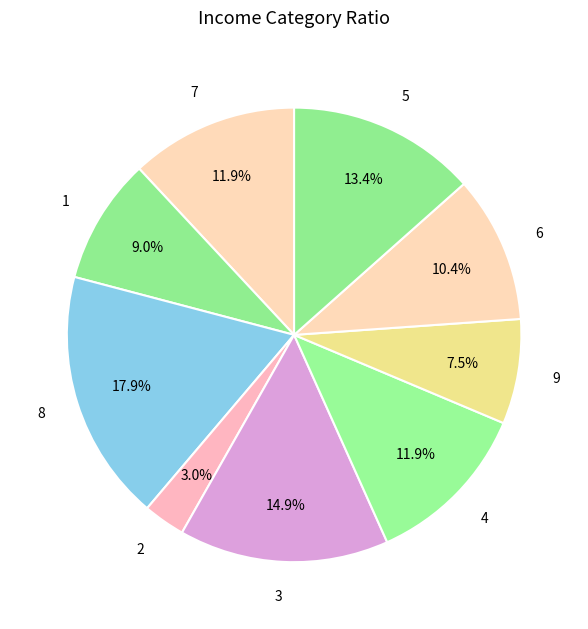

Does 7 account for over 50% of the chart?

No